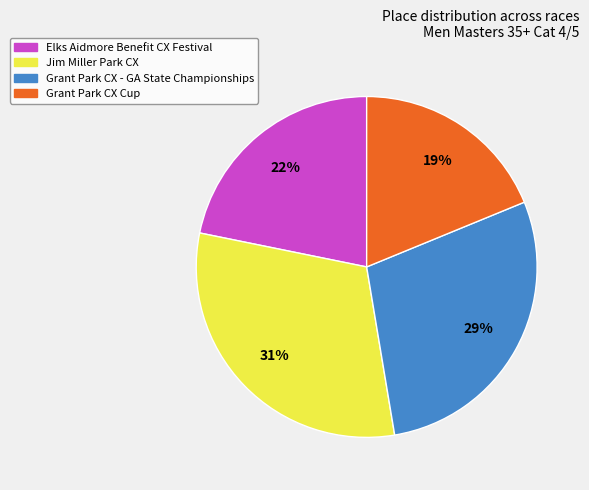

Combined, do Jim Miller Park CX and Grant Park CX - GA State Championships account for over 50%?

Yes